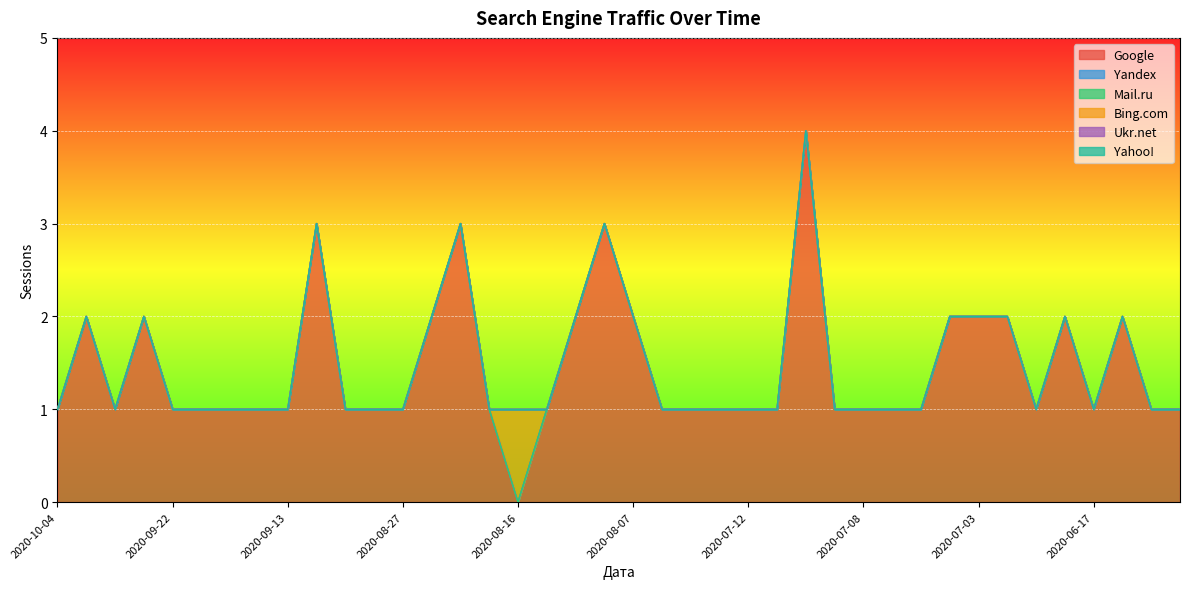

Does the chart display data point markers on the line(s)?

No